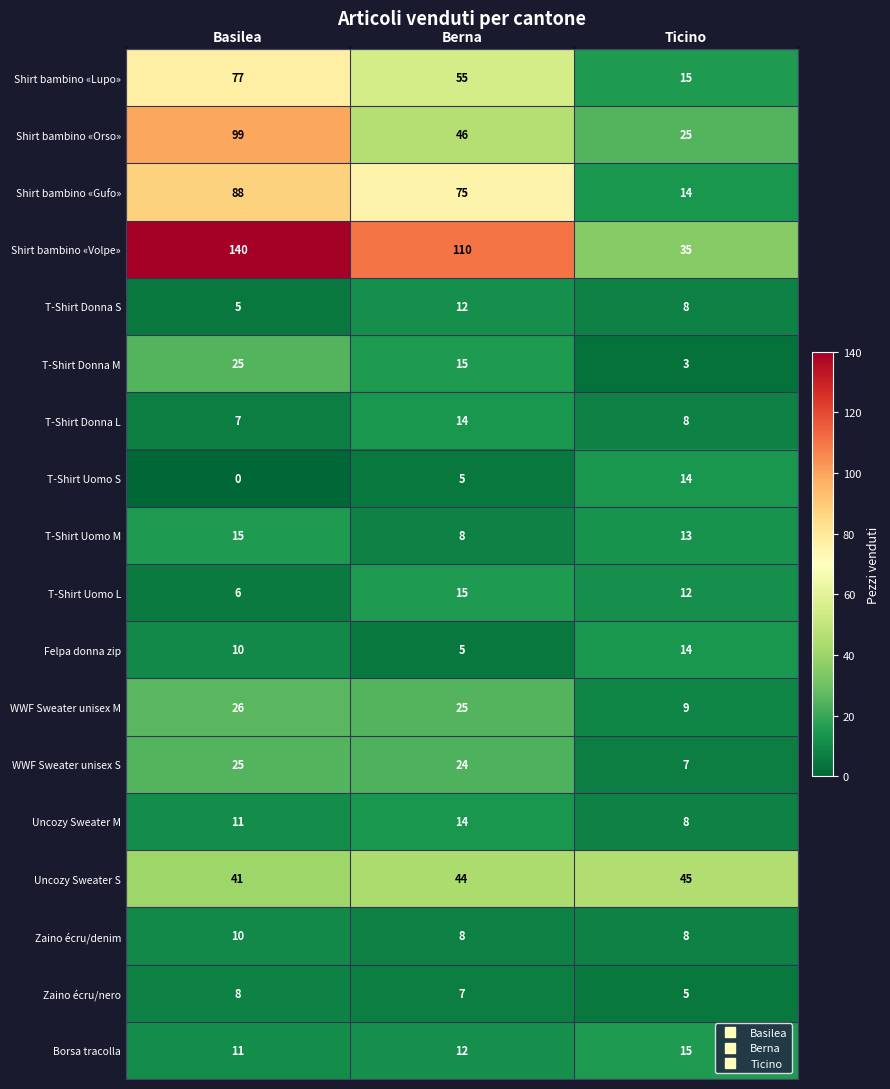

What is the difference between the Shirt bambino «Orso» values at Berna and Basilea?

53